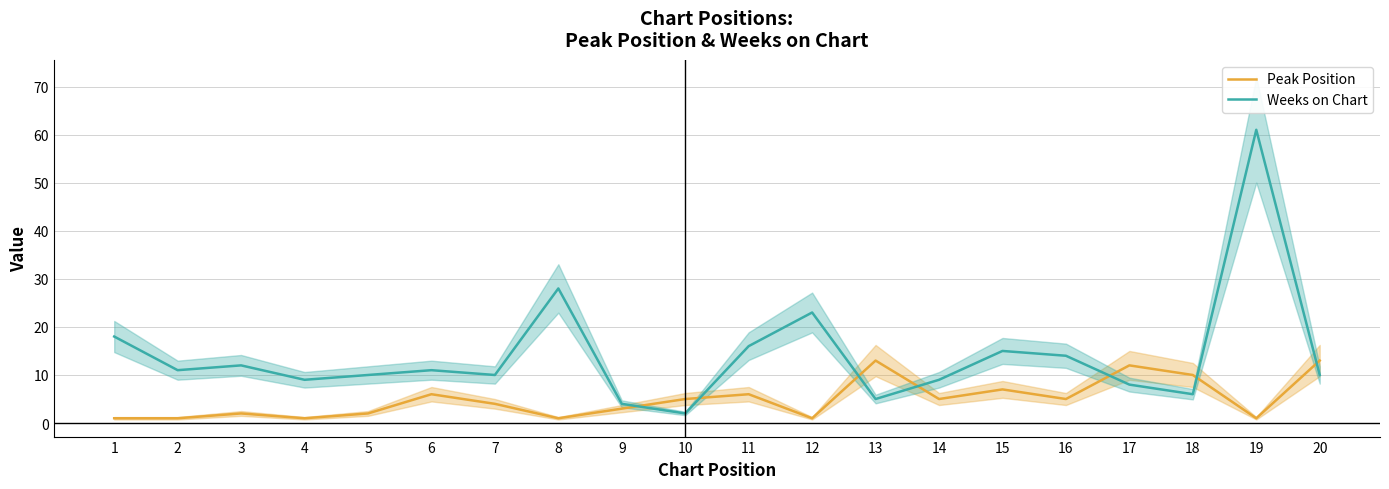

Reading left to right, what are all the values shown in this chart?

Peak Position: 1=1	2=1	3=2	4=1	5=2	6=6	7=4	8=1	9=3	10=5	11=6	12=1	13=13	14=5	15=7	16=5	17=12	18=10	19=1	20=13
Weeks on Chart: 1=18	2=11	3=12	4=9	5=10	6=11	7=10	8=28	9=4	10=2	11=16	12=23	13=5	14=9	15=15	16=14	17=8	18=6	19=61	20=10